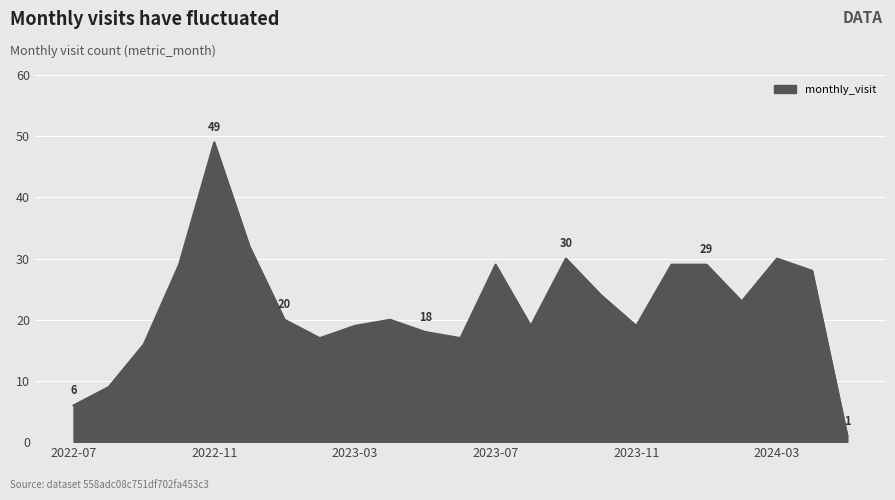

What is the difference between the maximum and minimum values?

48